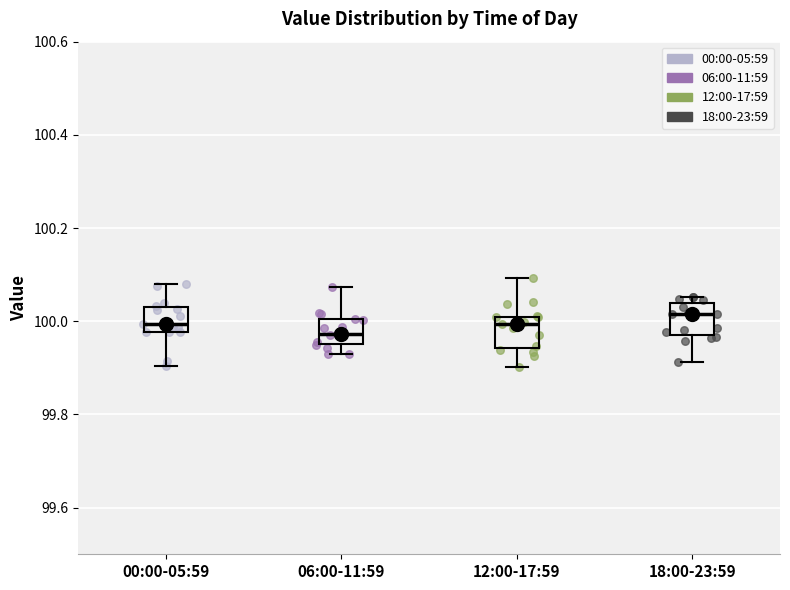

Reading left to right, read every box against the y-axis: the position of its median line, the range the box covers, and the ends of its whiskers. The values are not printed on the chart, so give them approximately, as read against the axis.

00:00-05:59: median 100.00, box 99.98 to 100.02, whiskers 99.90 to 100.08
06:00-11:59: median 99.98, box 99.96 to 100.00, whiskers 99.92 to 100.08
12:00-17:59: median 100.00, box 99.94 to 100.02, whiskers 99.90 to 100.10
18:00-23:59: median 100.02, box 99.98 to 100.04, whiskers 99.92 to 100.06